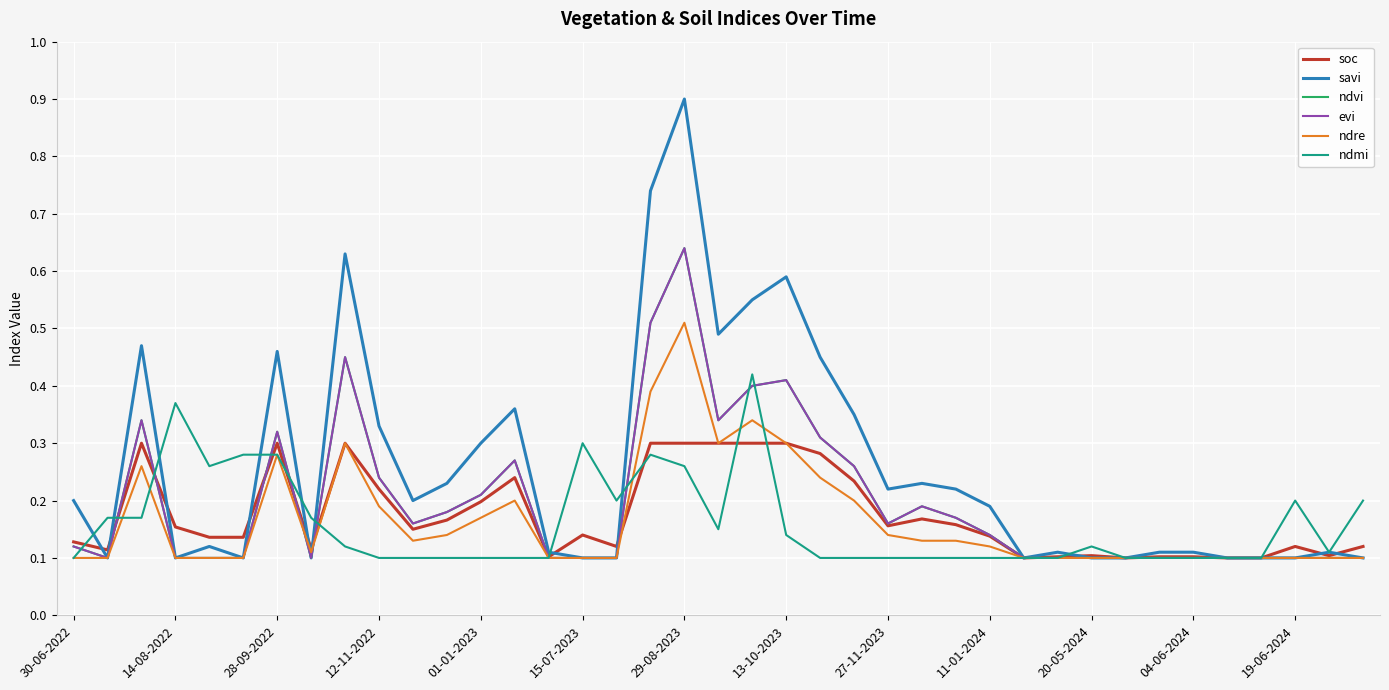

In evi, how many points are higher than both neighbors (excluding endpoints)?

7